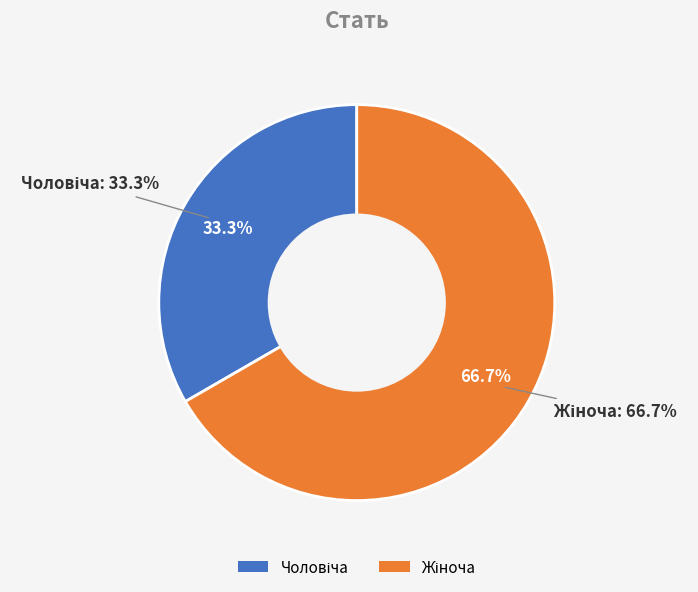

Which category accounts for the majority?

Жіноча